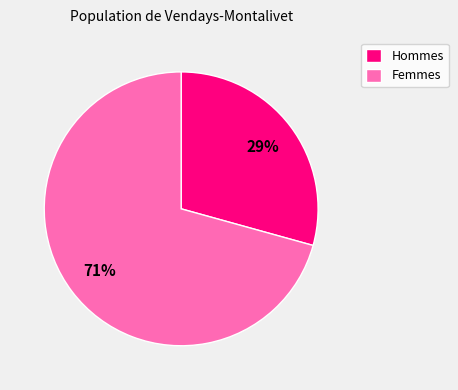

What percentage is the Hommes slice, to the nearest percent?

29%